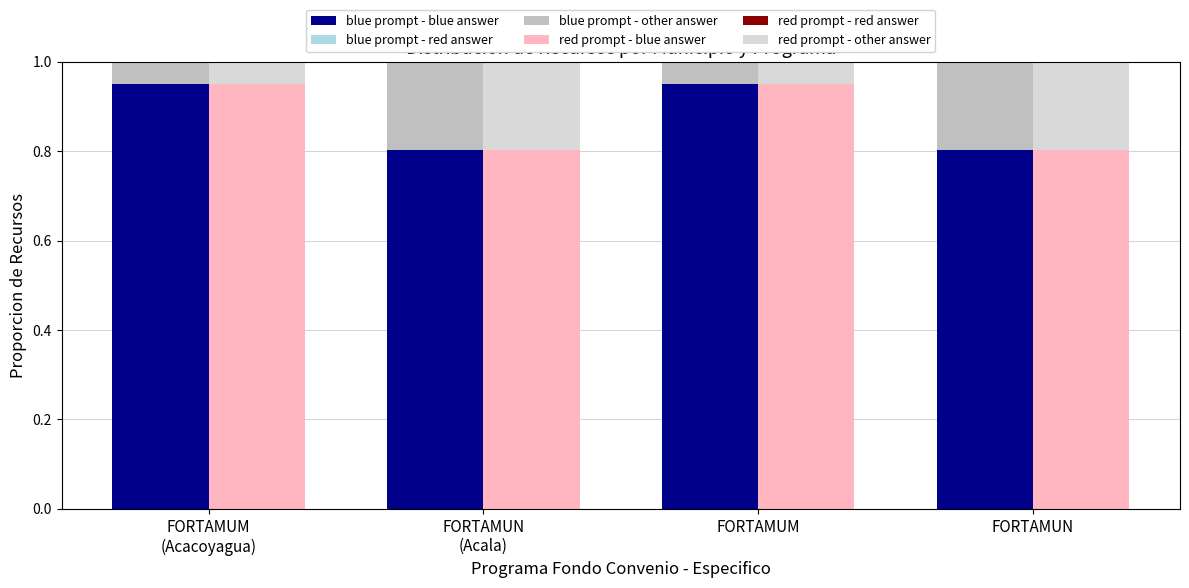

Between FORTAMUM and FORTAMUM
(Acacoyagua), which is larger?

FORTAMUM